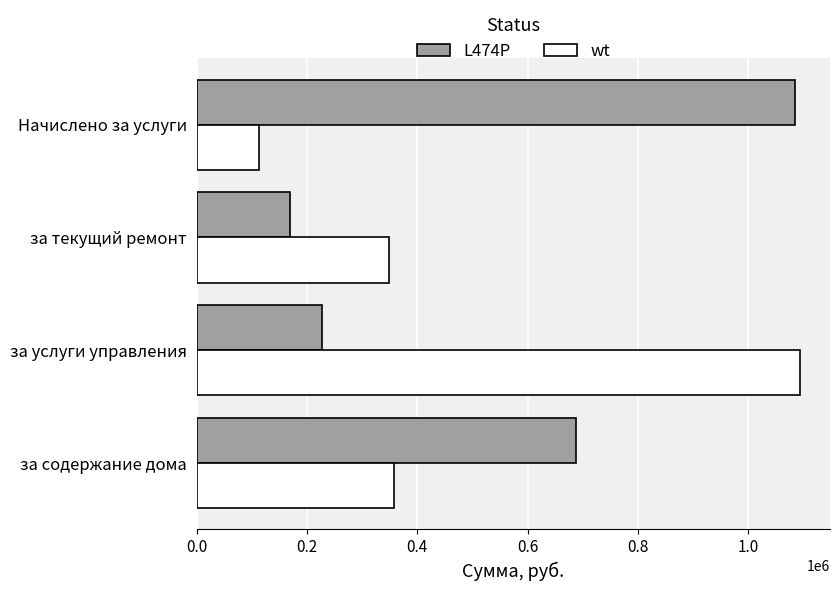

What is the difference between the L474P values at за содержание дома and за услуги управления?

460972.7